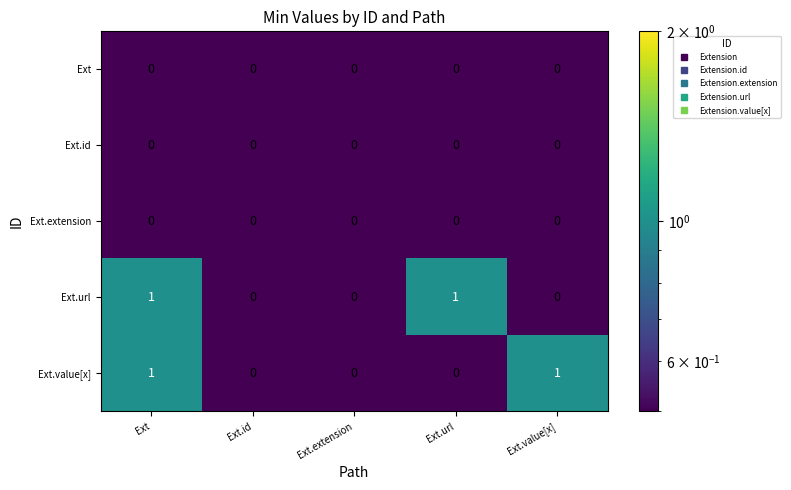

The value of Ext.value[x] at Ext.value[x] is 0. True or false?

False